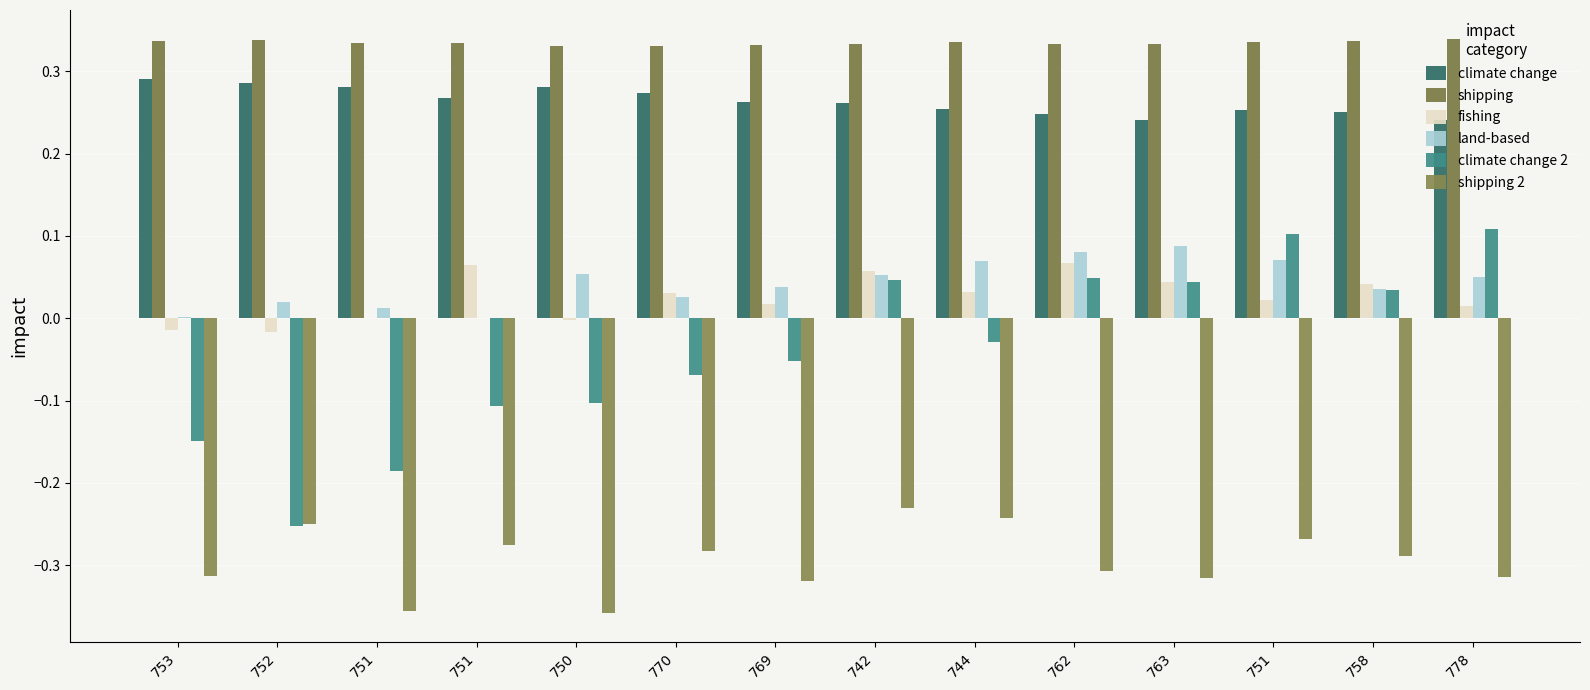

Count the number of data series in this chart.

6